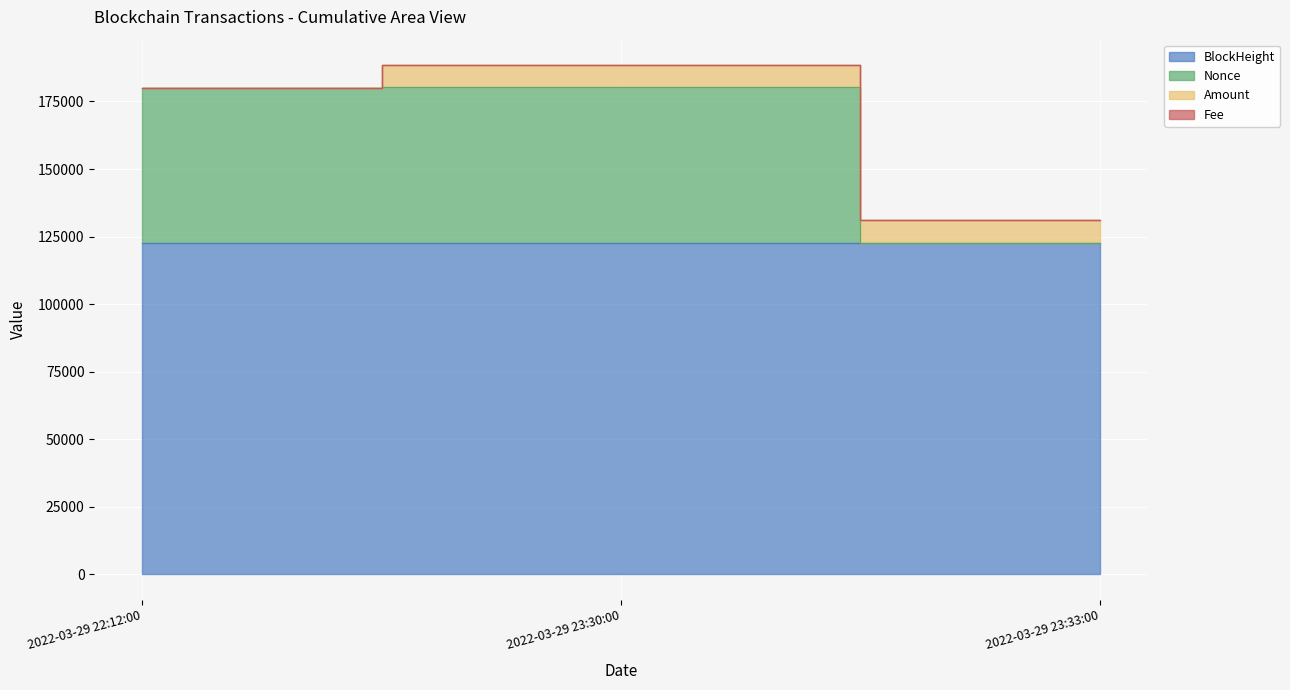

Does the chart display data point markers on the line(s)?

No